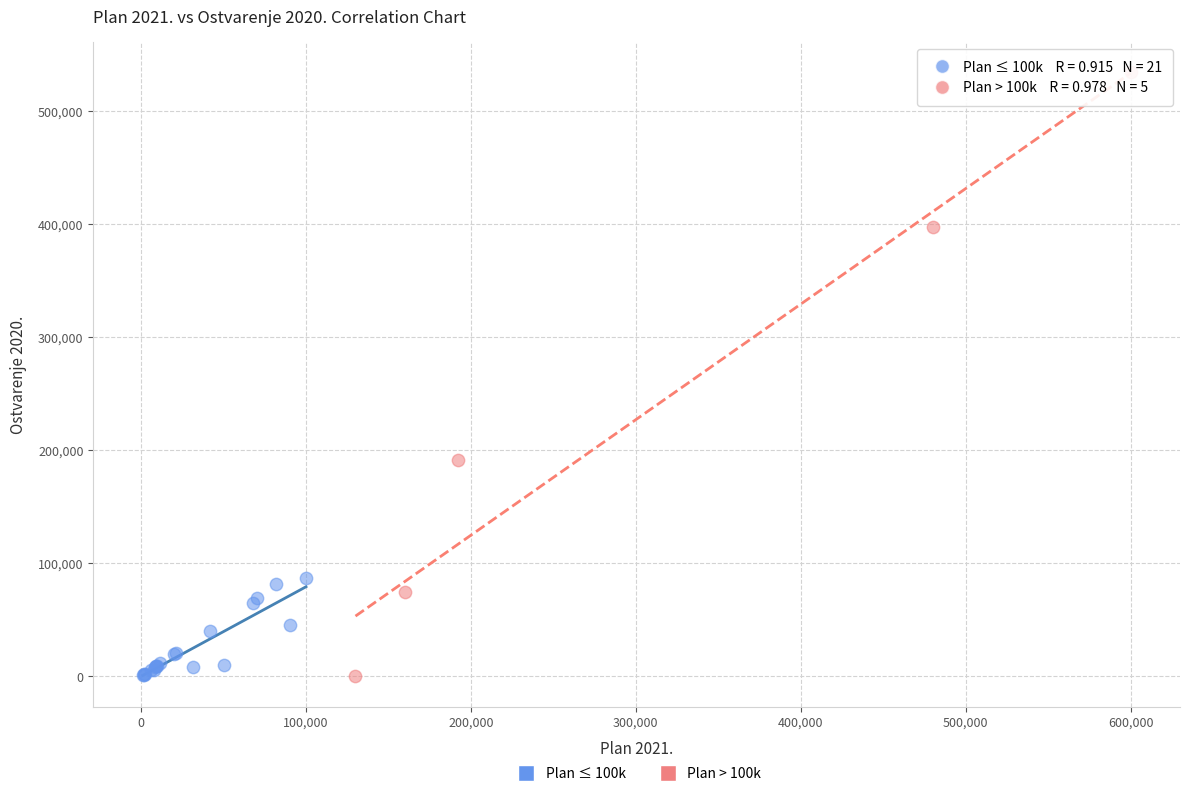

Which series contains the highest Y value?

Plan > 100k